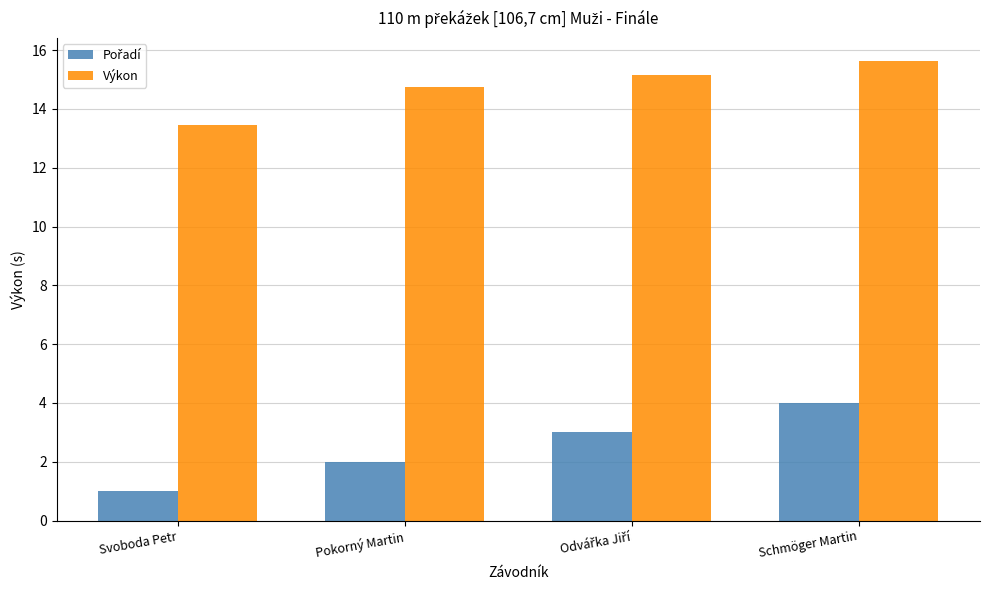

What is the maximum value for Výkon?

15.6